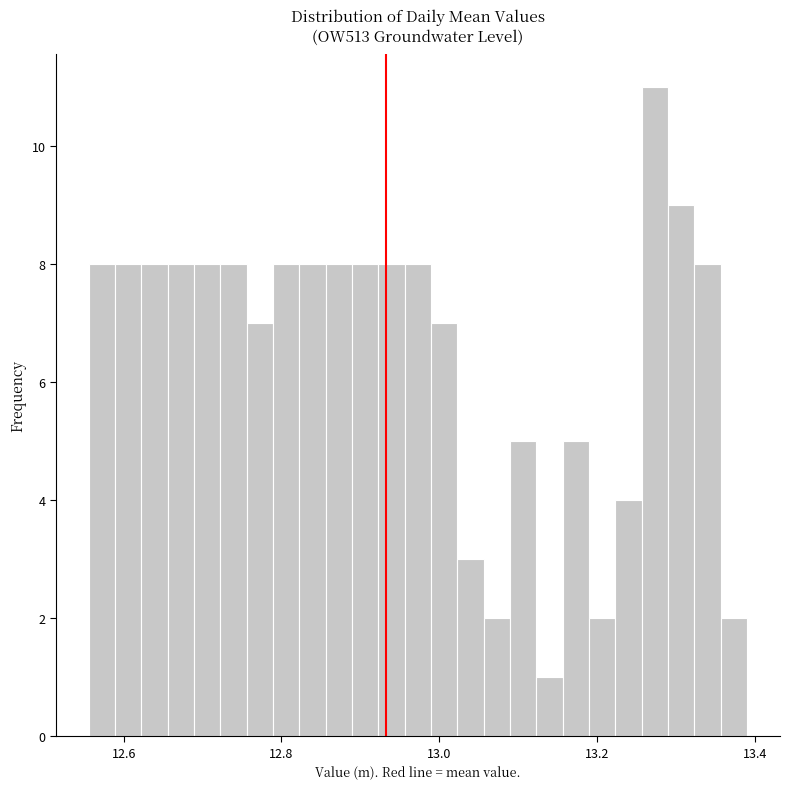

Around what value on the x-axis is the tallest bar? Give the approximate position of its centre, as read against the axis.

13.28